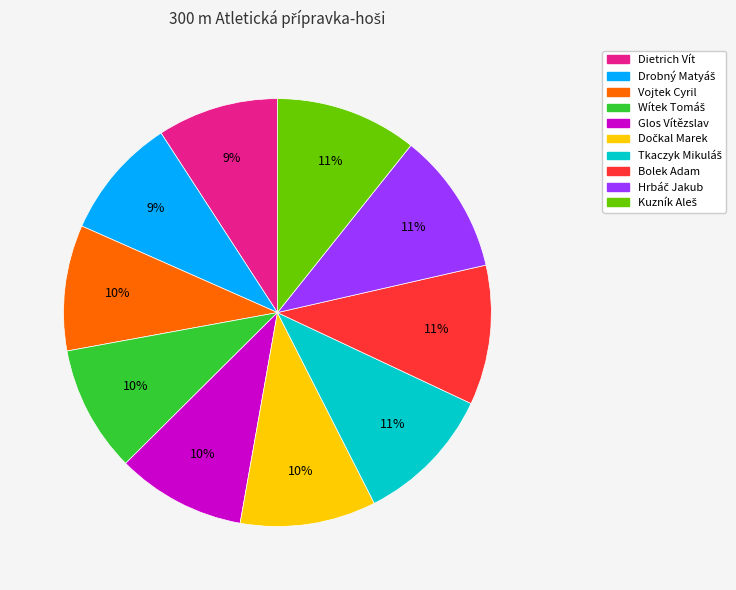

What percentage is the Bolek Adam slice, to the nearest percent?

11%